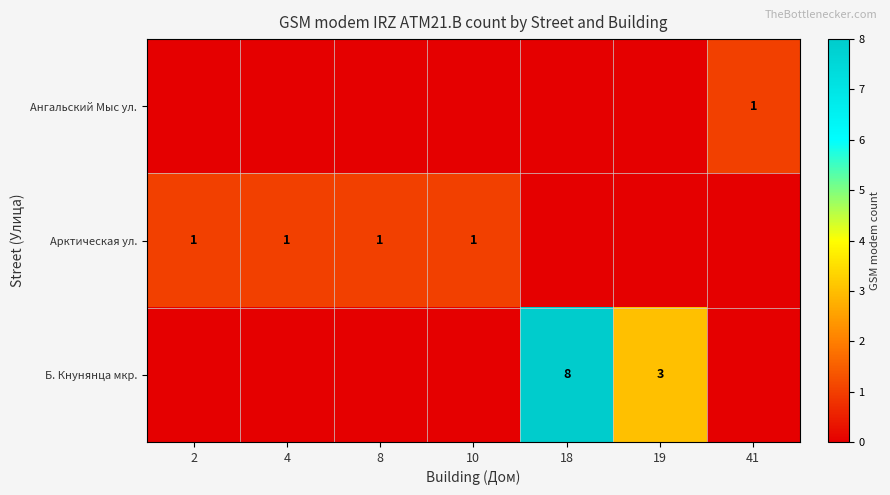

Is it true that Б. Кнунянца мкр. equals 5 at 19?

False